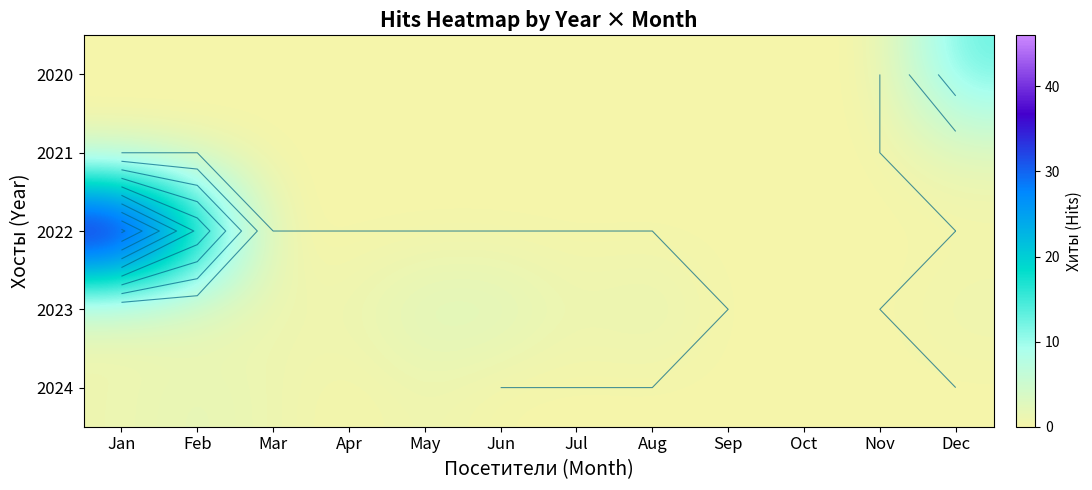

Which category has the lowest value in the 2024 series?

Apr